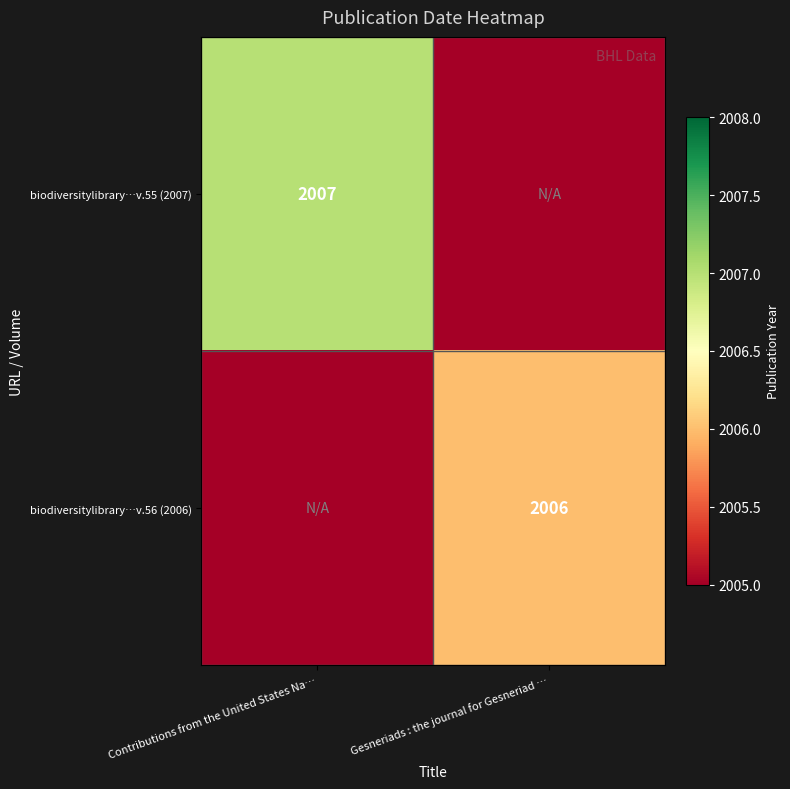

The biodiversitylibrary…v.55 (2007) series shows 3130 at Contributions from the United States Na…. True or false?

False